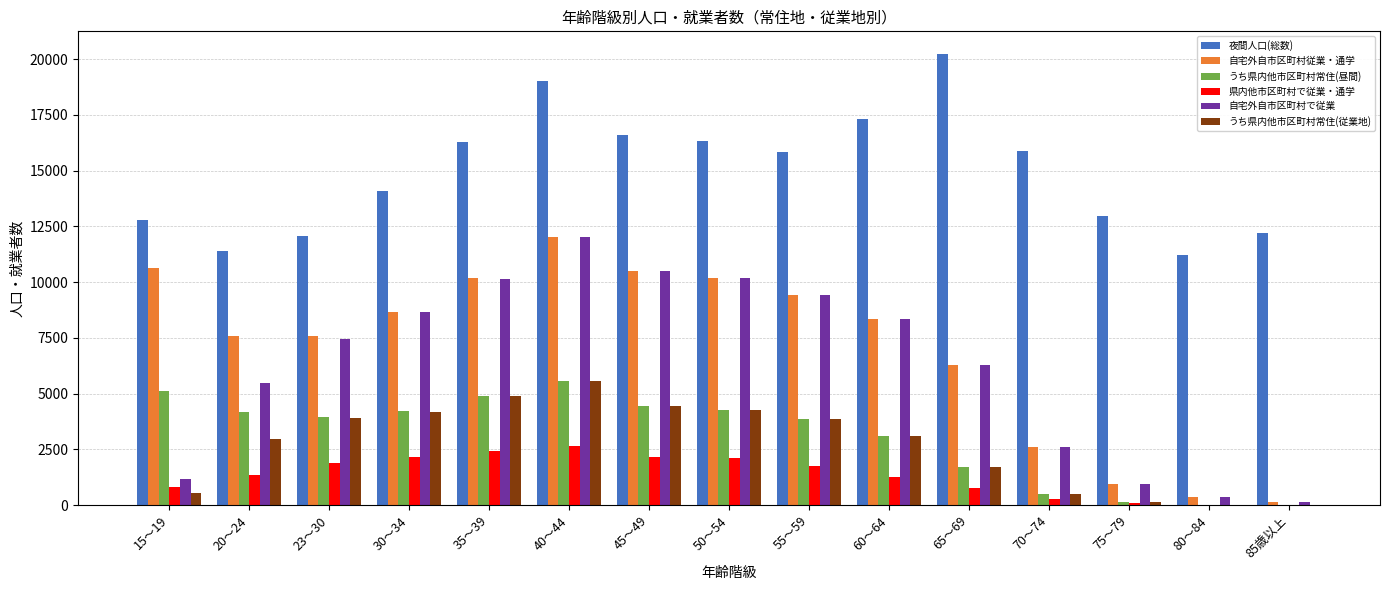

What is the greatest value displayed?

20229